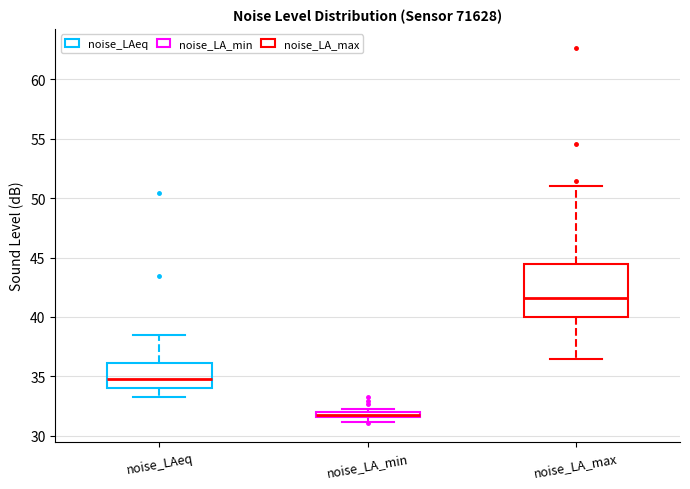

Which box is the tallest, from its lower edge to its upper edge?

noise_LA_max